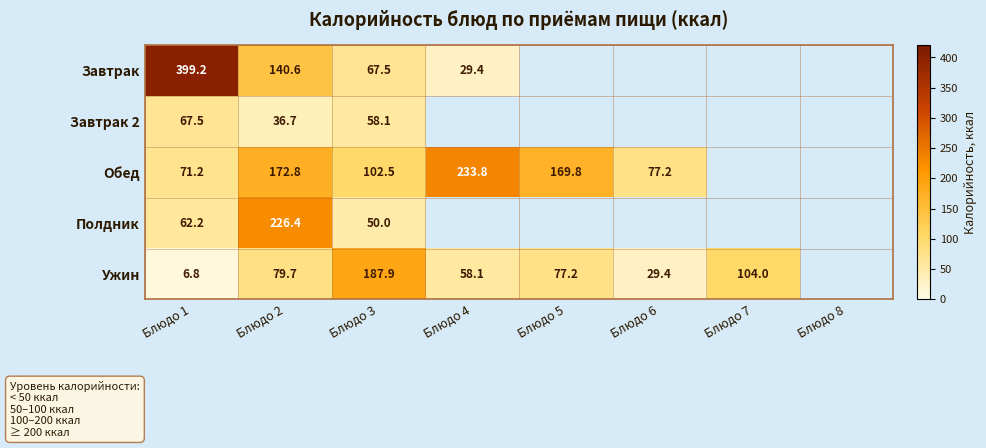

The Ужин series shows 18.4 at Блюдо 2. True or false?

False